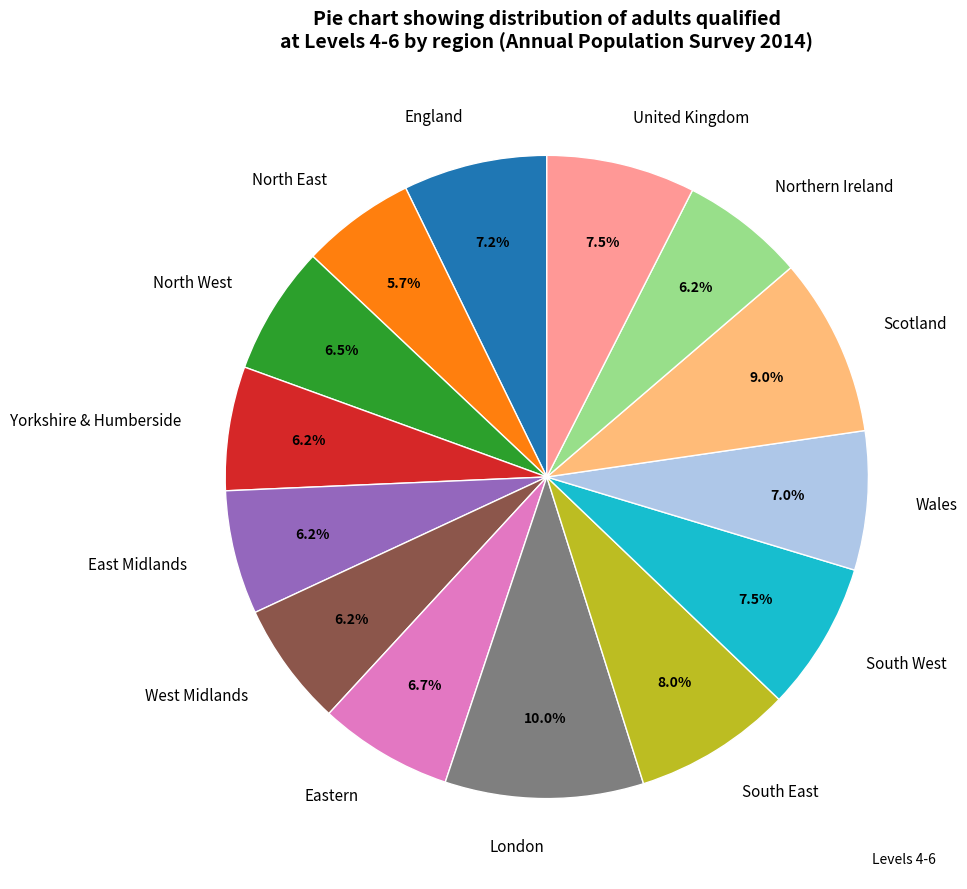

To the nearest percent, what is the difference between the North East and United Kingdom slice percentages?

2%